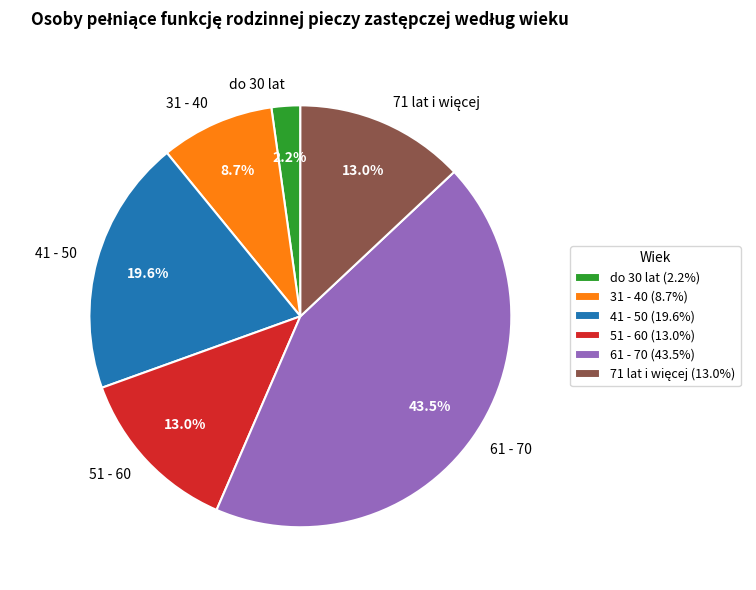

Combined, what portion of the pie is 41 - 50 and do 30 lat?

21.8%